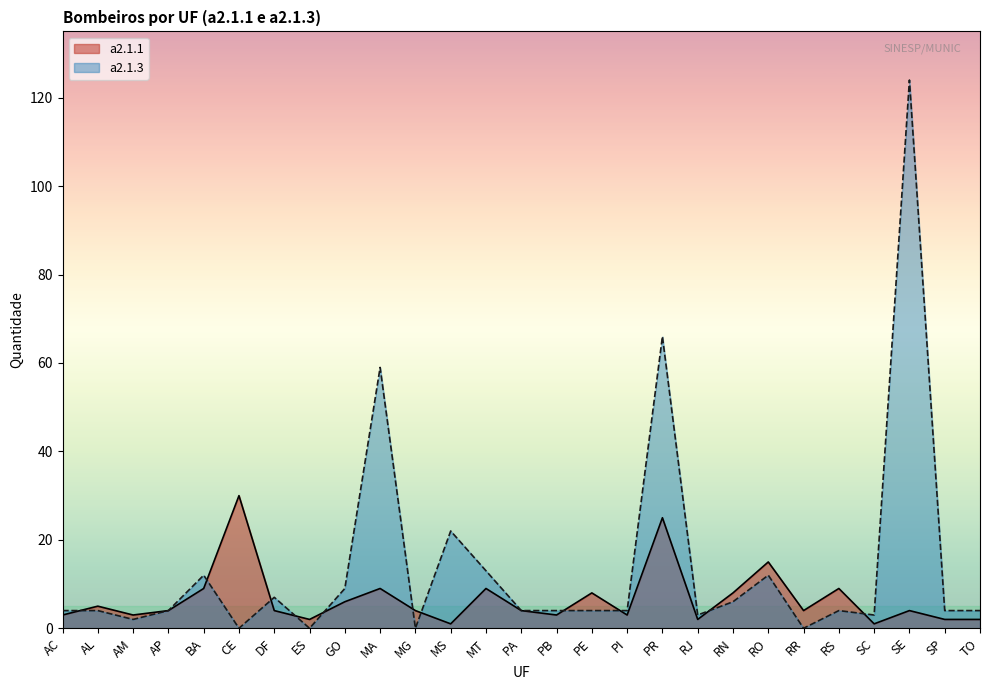

The value of a2.1.3 at RN is 9. True or false?

False